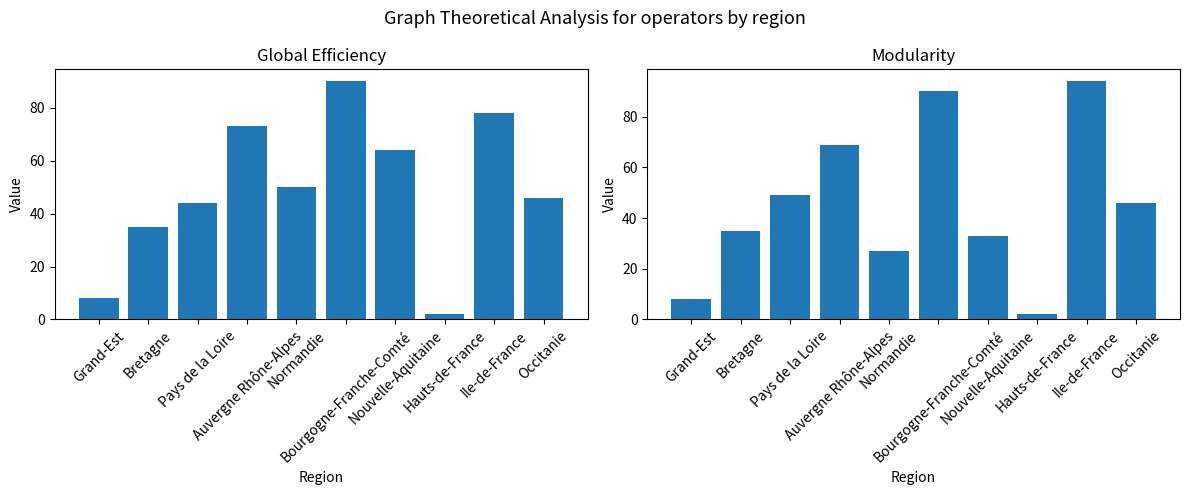

Reading left to right, extract all data points from this chart.

Global Efficiency: 8	35	44	73	50	90	64	2	78	46
Modularity: 8	35	49	69	27	90	33	2	94	46